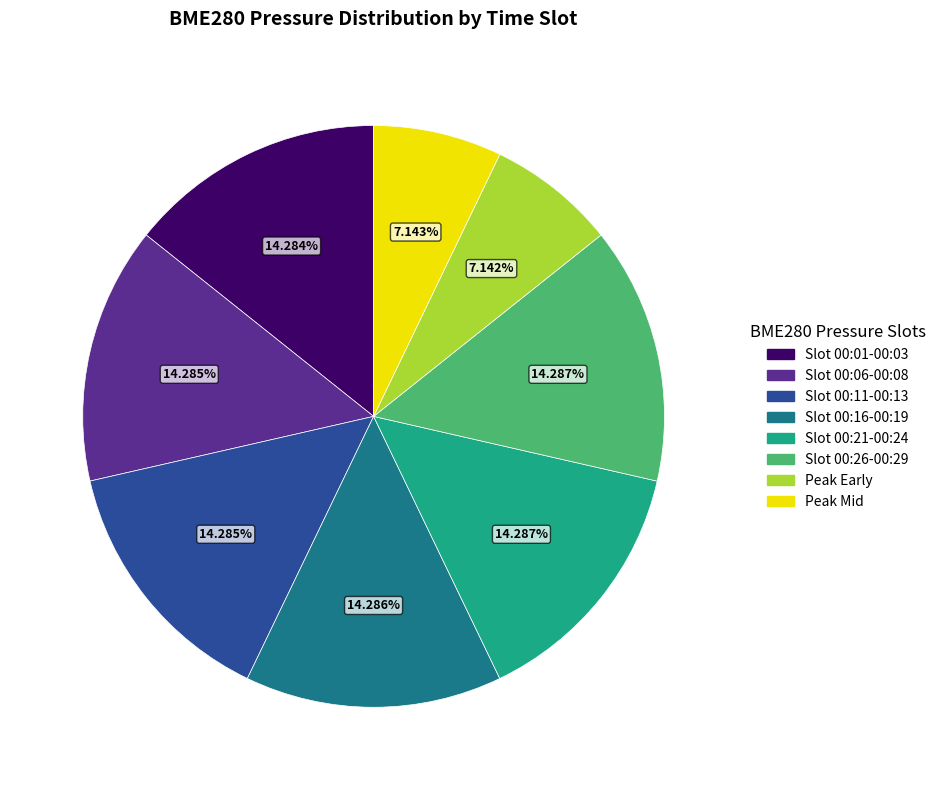

Is there any slice that represents more than half of the pie?

No